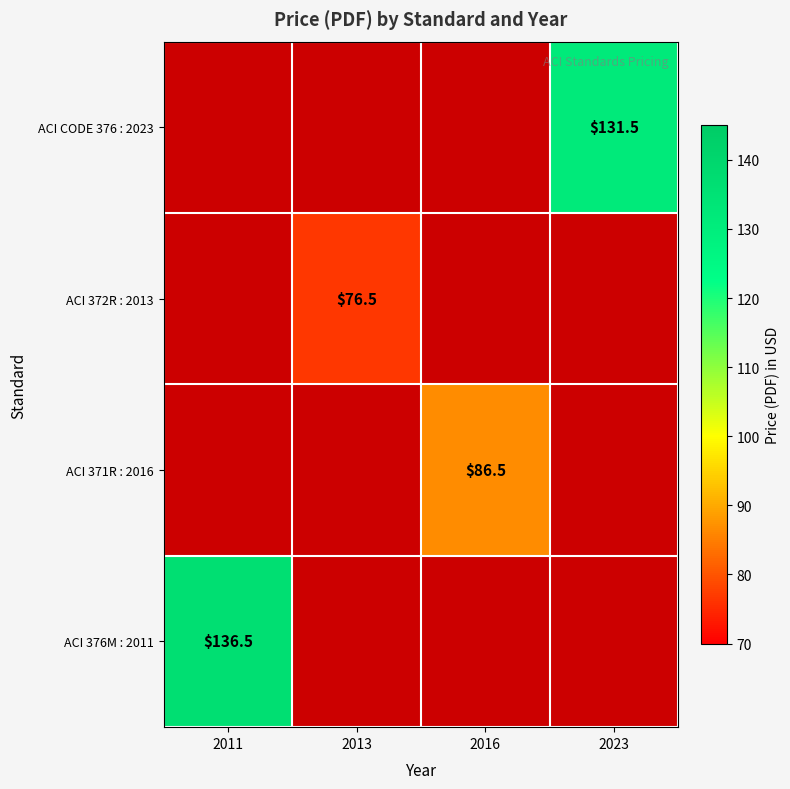

The ACI CODE 376 : 2023 series shows 76.7 at 2023. True or false?

False